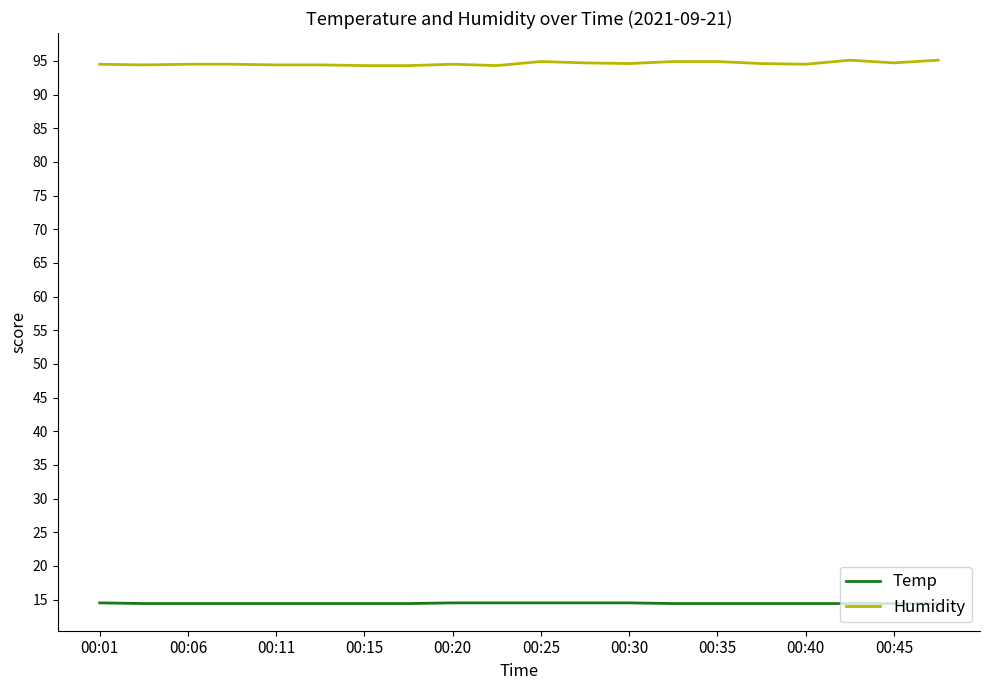

List the series in order of their overall mean, highest first.

Humidity, Temp